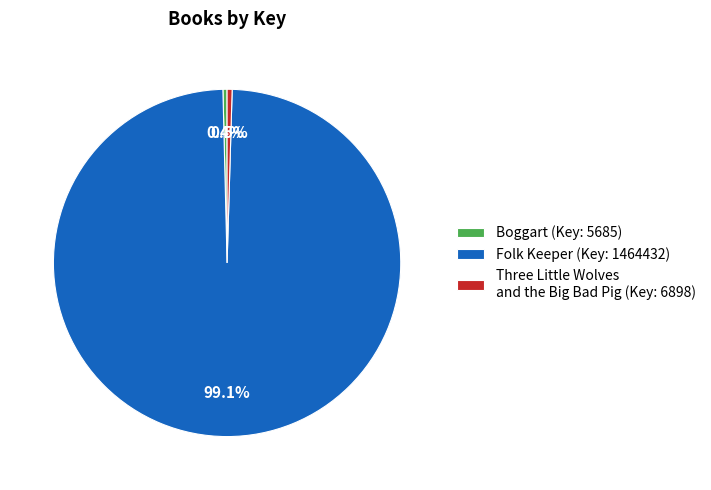

What is the largest slice in the pie chart?

Folk Keeper